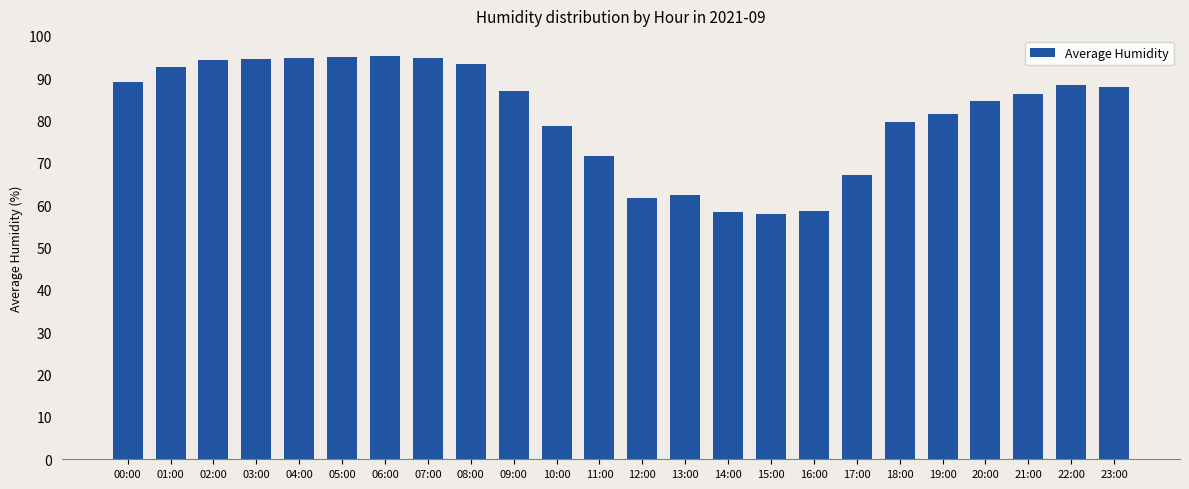

What is the average value?

81.5